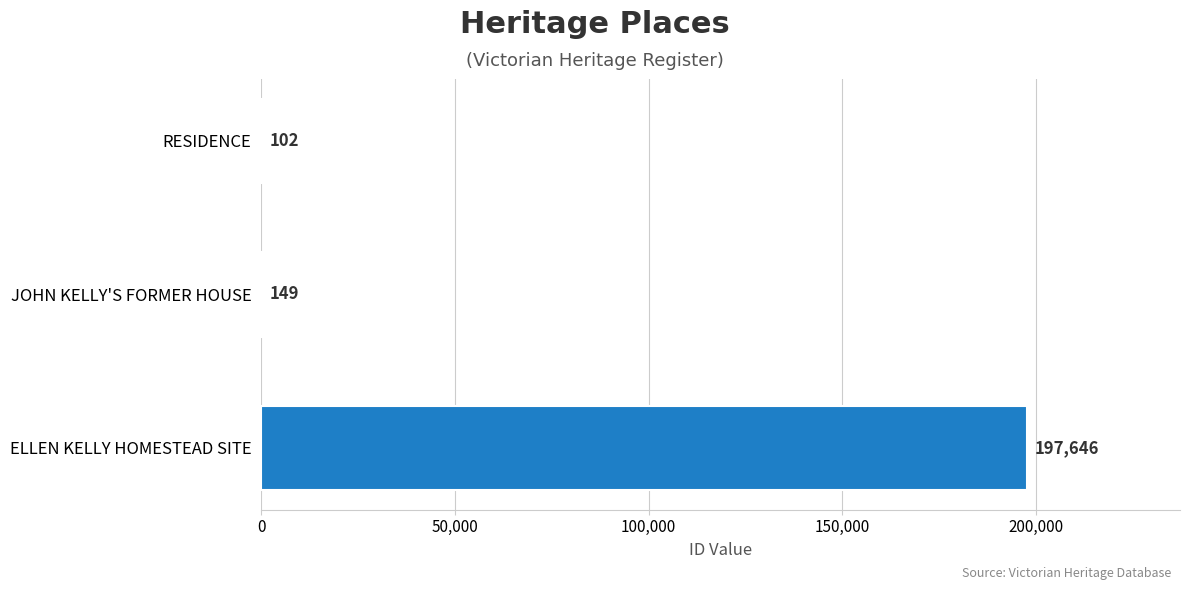

What is the greatest value displayed?

197646